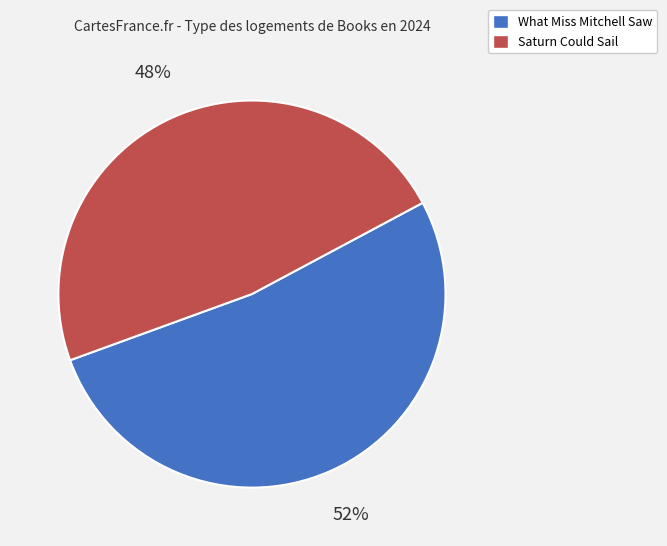

What is the ratio of the value at Saturn Could Sail to the value at What Miss Mitchell Saw?

0.9